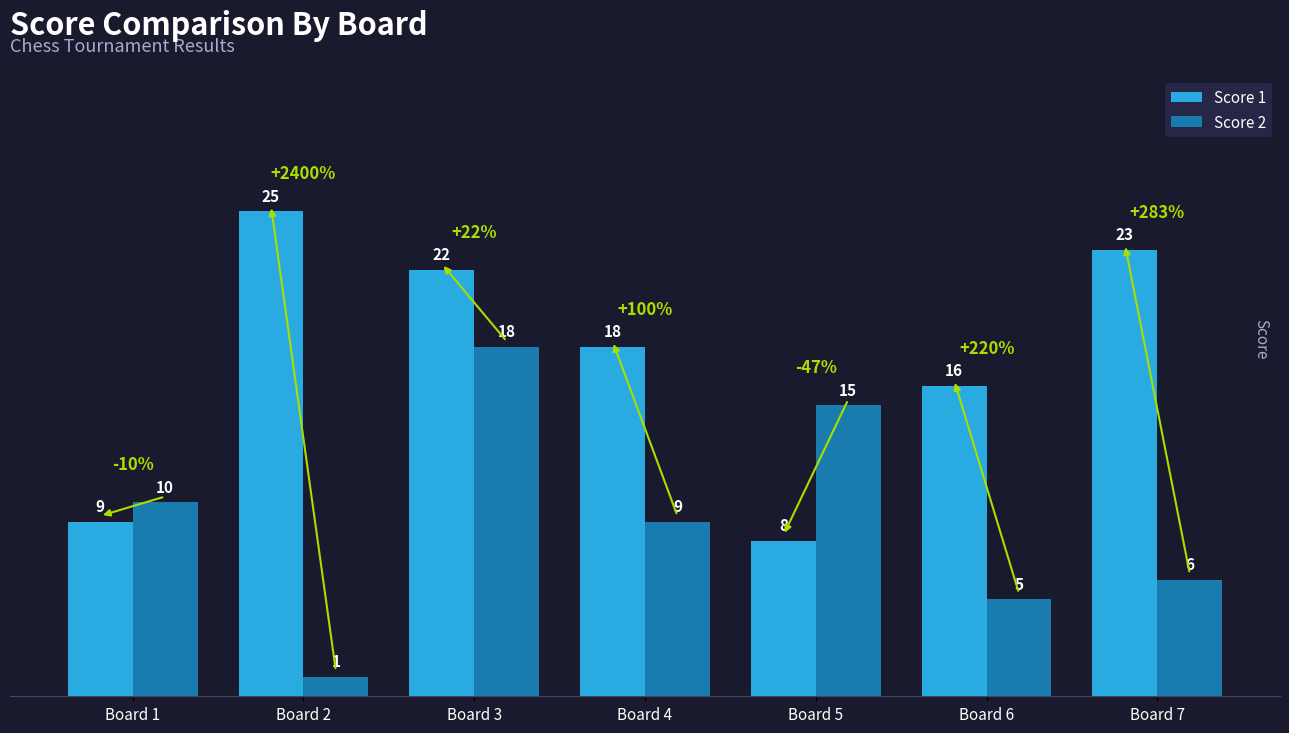

Reading left to right, transcribe all the data shown in this chart.

Score 1: 9	25	22	18	8	16	23
Score 2: 10	1	18	9	15	5	6